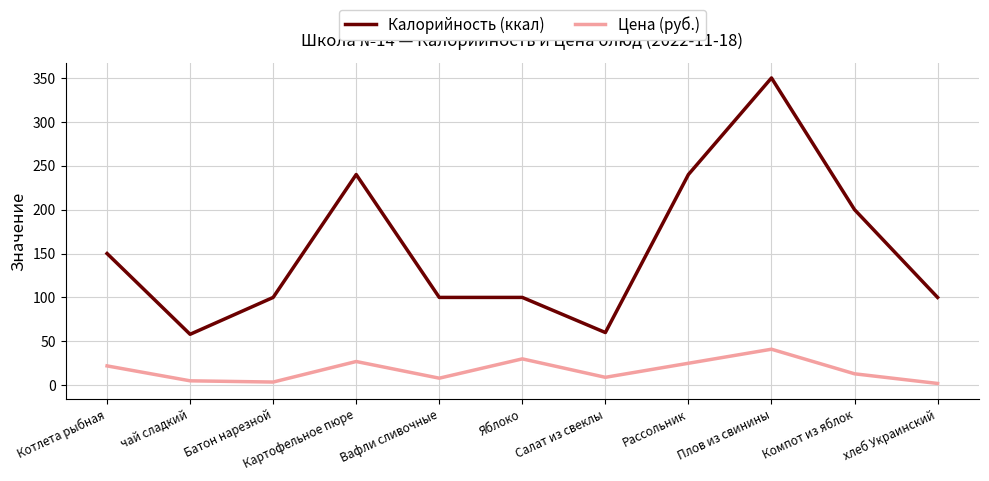

What is the highest value of the Цена (руб.) series?

41.0